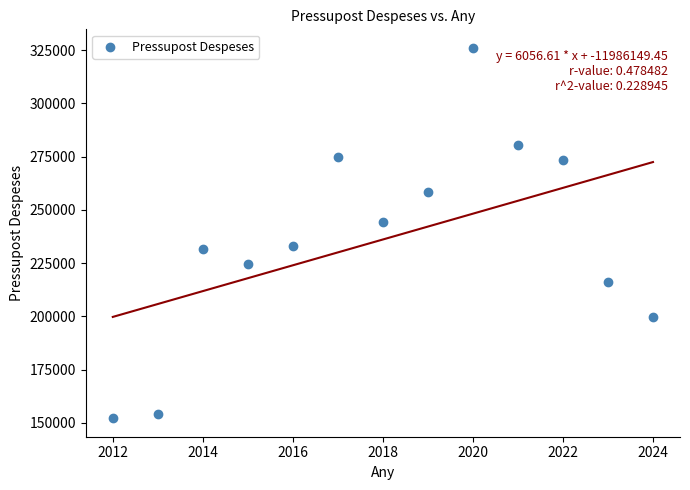

What is the range of X values (max minus min)?

12